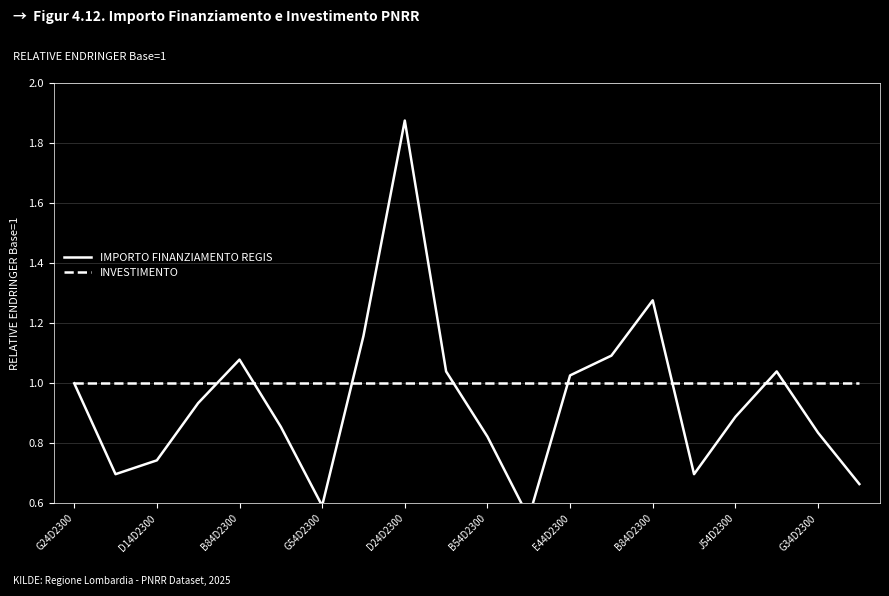

True or false: IMPORTO FINANZIAMENTO REGIS and INVESTIMENTO intersect in this chart.

True